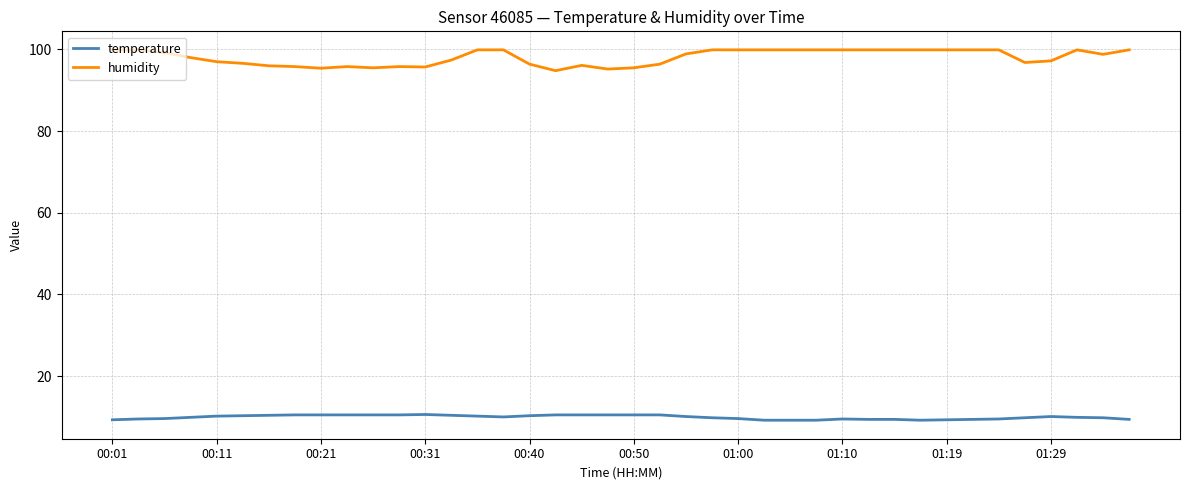

List the series in order of their peak value, lowest first.

temperature, humidity